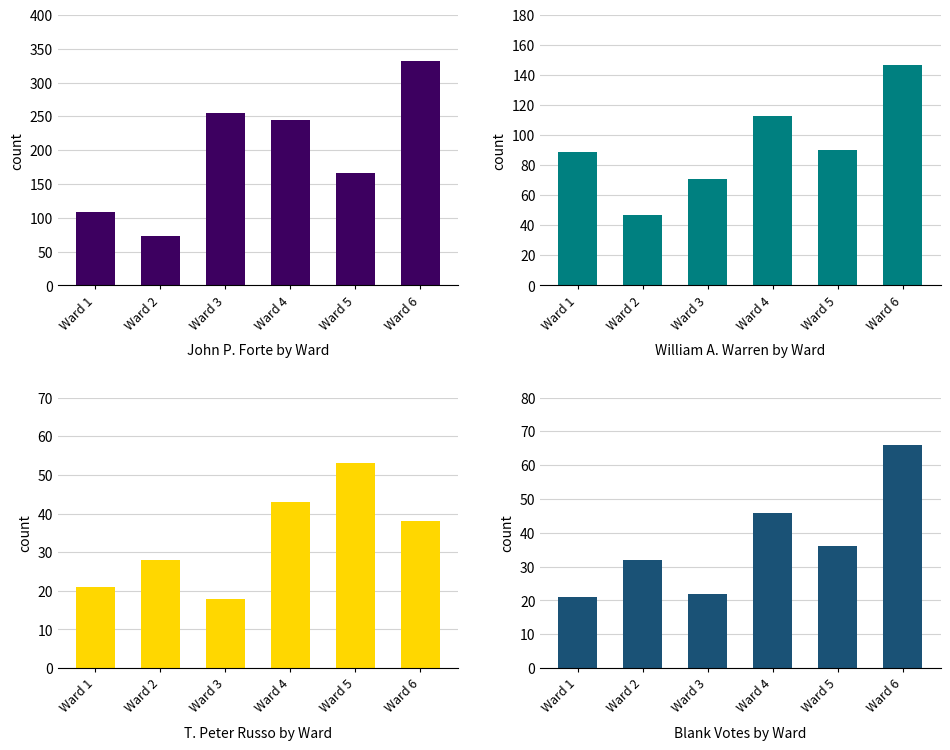

How many categories are shown in the chart?

6